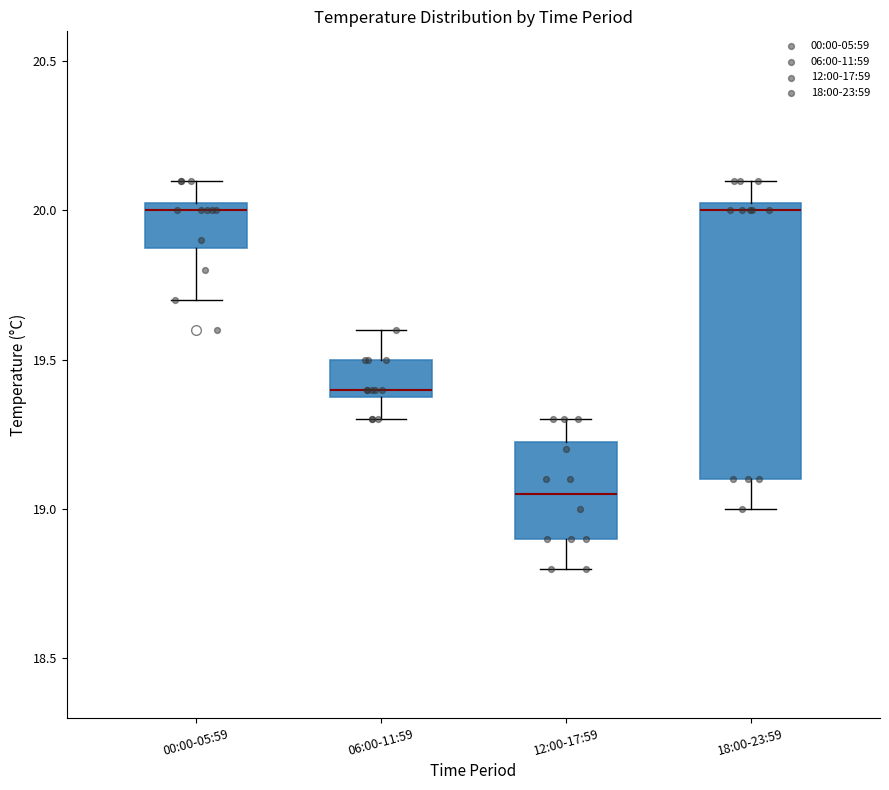

Where is the upper edge of the box for 18:00-23:59 on the y-axis? The values are not printed on the chart, so give them approximately, as read against the axis.

20.05